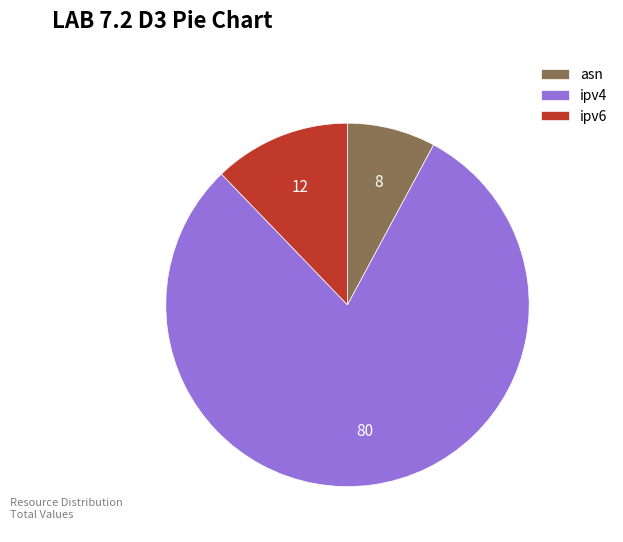

Is ipv6 the majority of the pie?

No